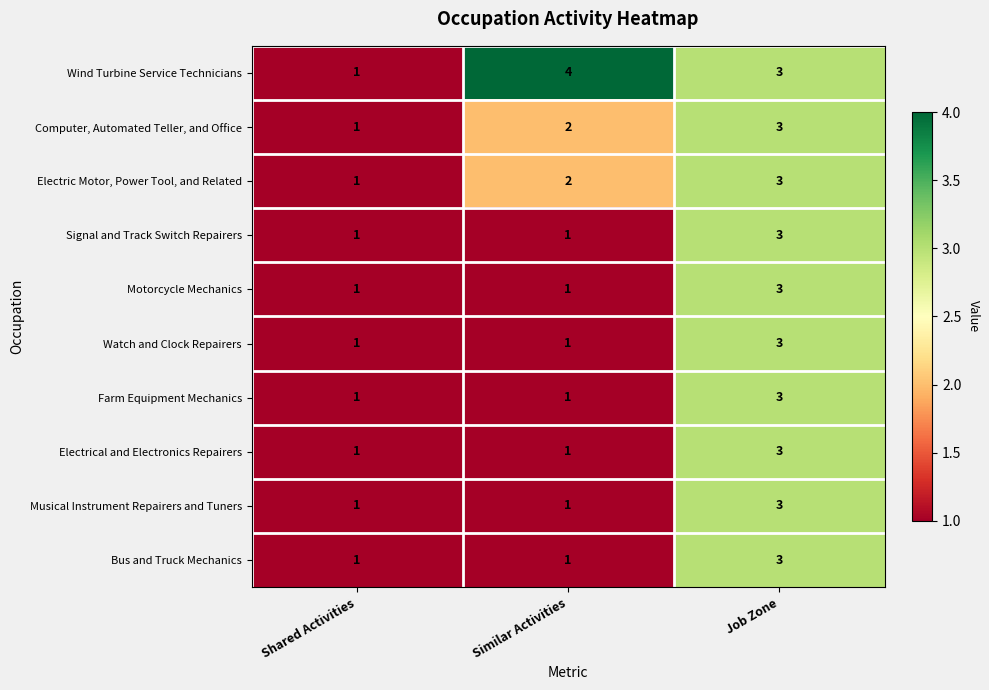

What is the sum of all Farm Equipment Mechanics values?

5